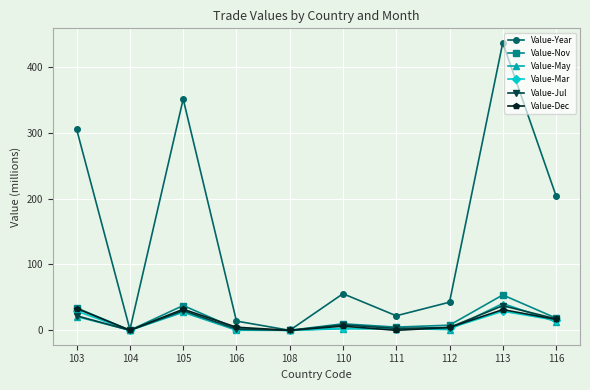

True or false: Value-Jul and Value-Dec cross at least once.

True